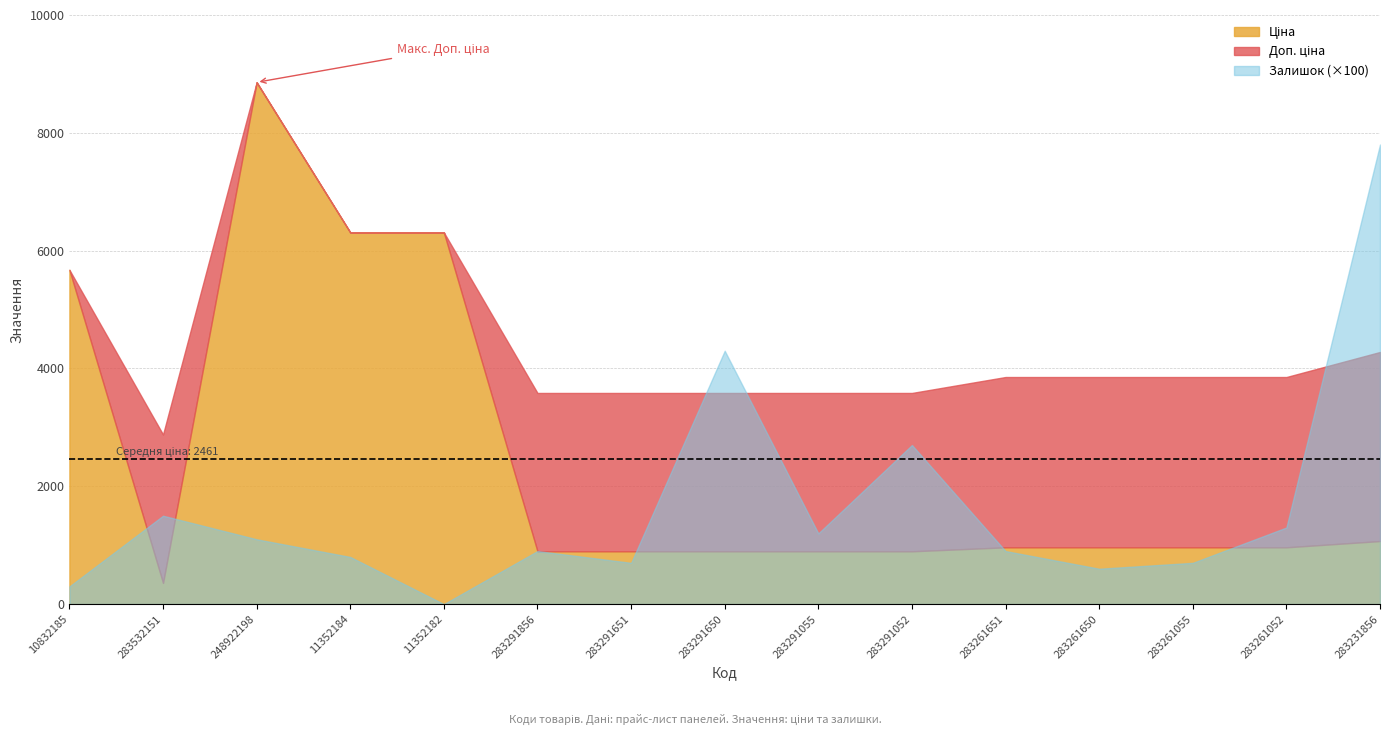

Which series has the widest spread of values?

Ціна